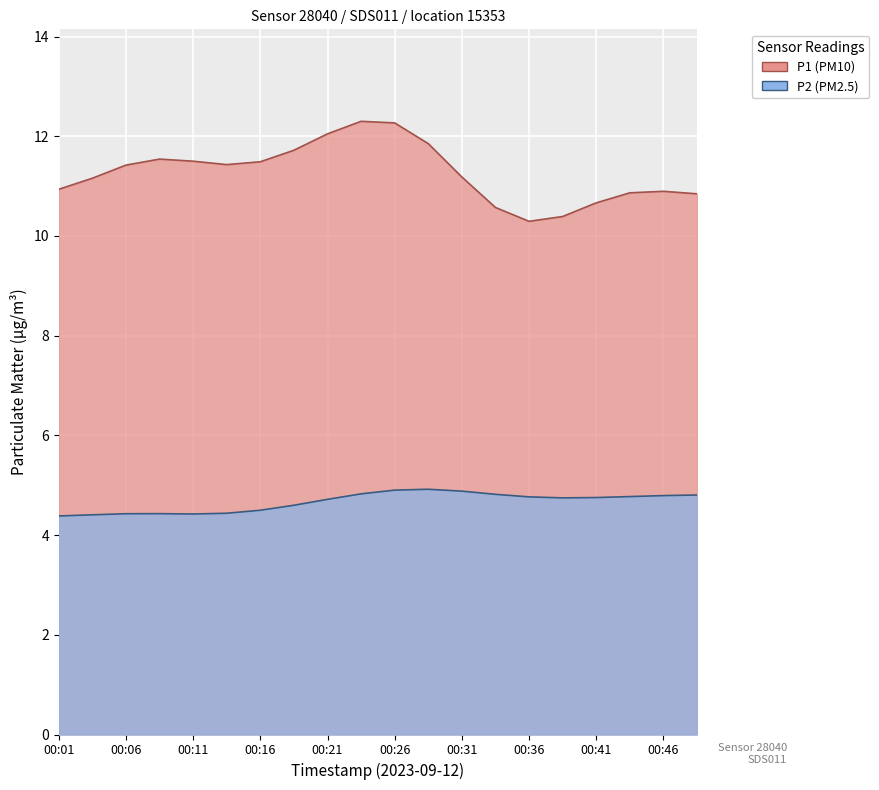

List the series in order of their overall mean, highest first.

P1, P2